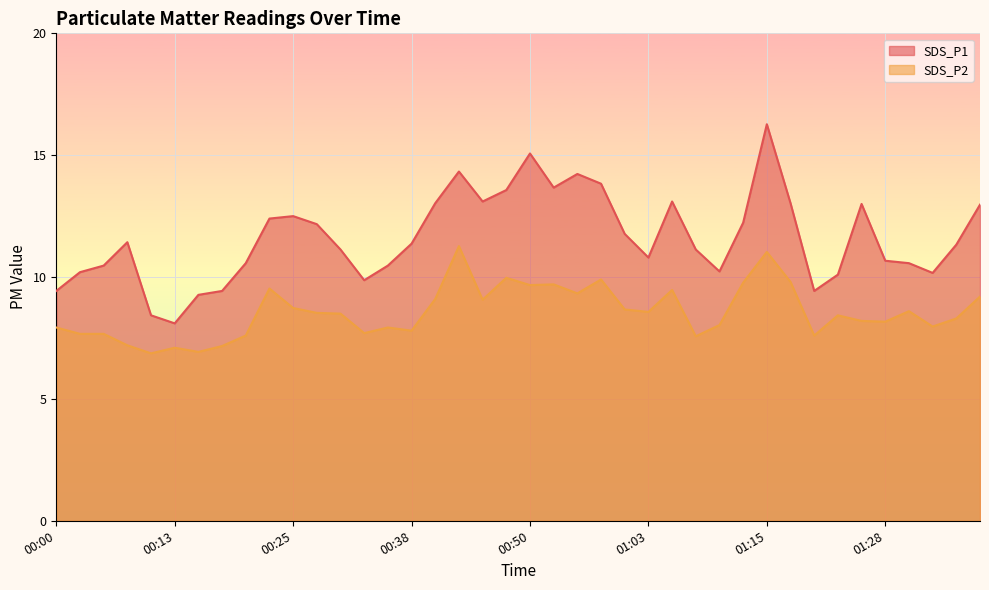

What is the average value of the SDS_P2 series?

8.6